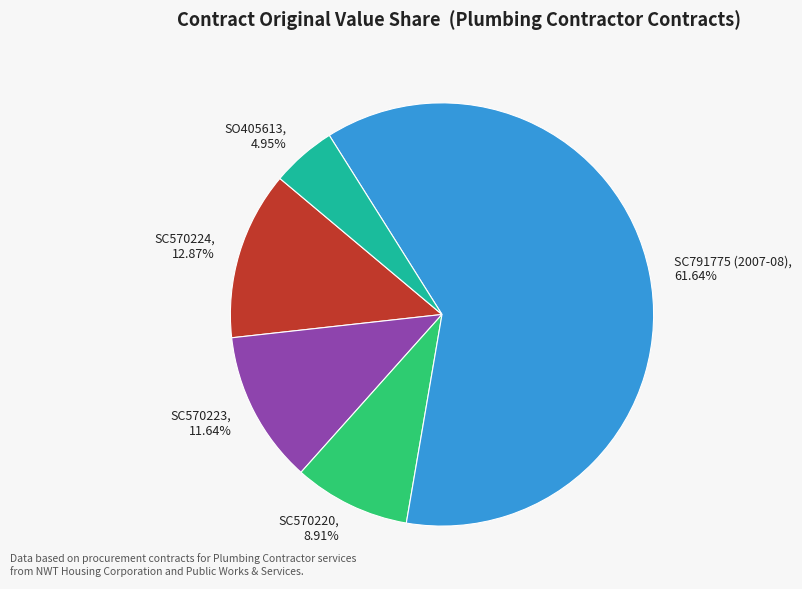

Which slice represents more than half of the pie?

SC791775 (2007-08), 61.64%